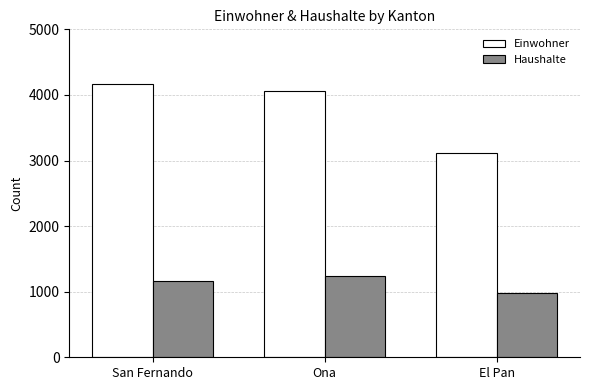

What is the maximum value shown in the chart?

4173